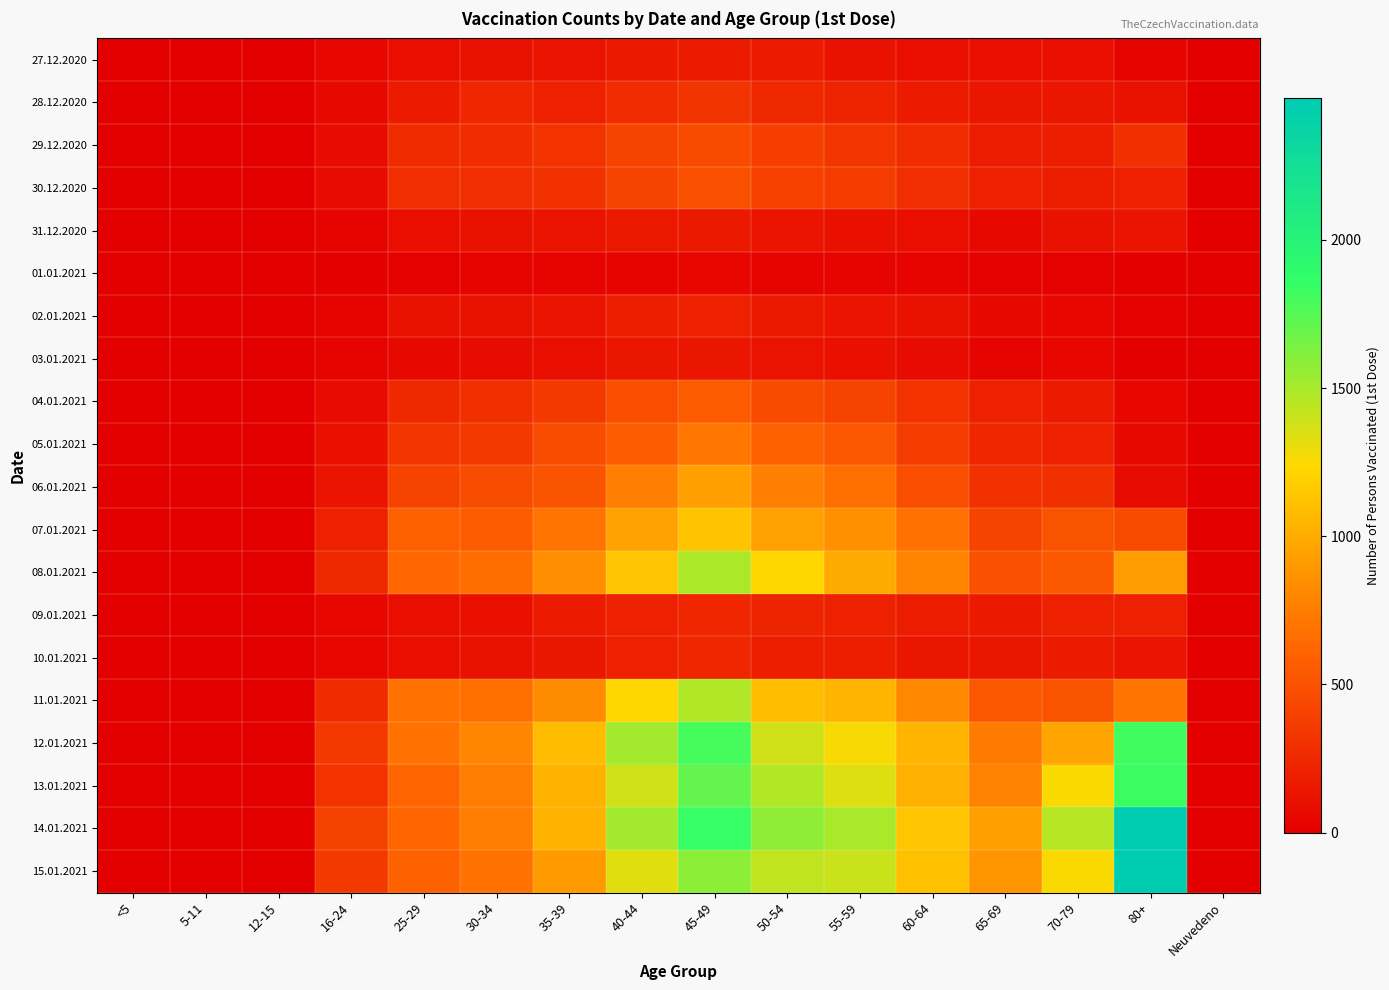

Which label corresponds to the largest value in the chart?

80+